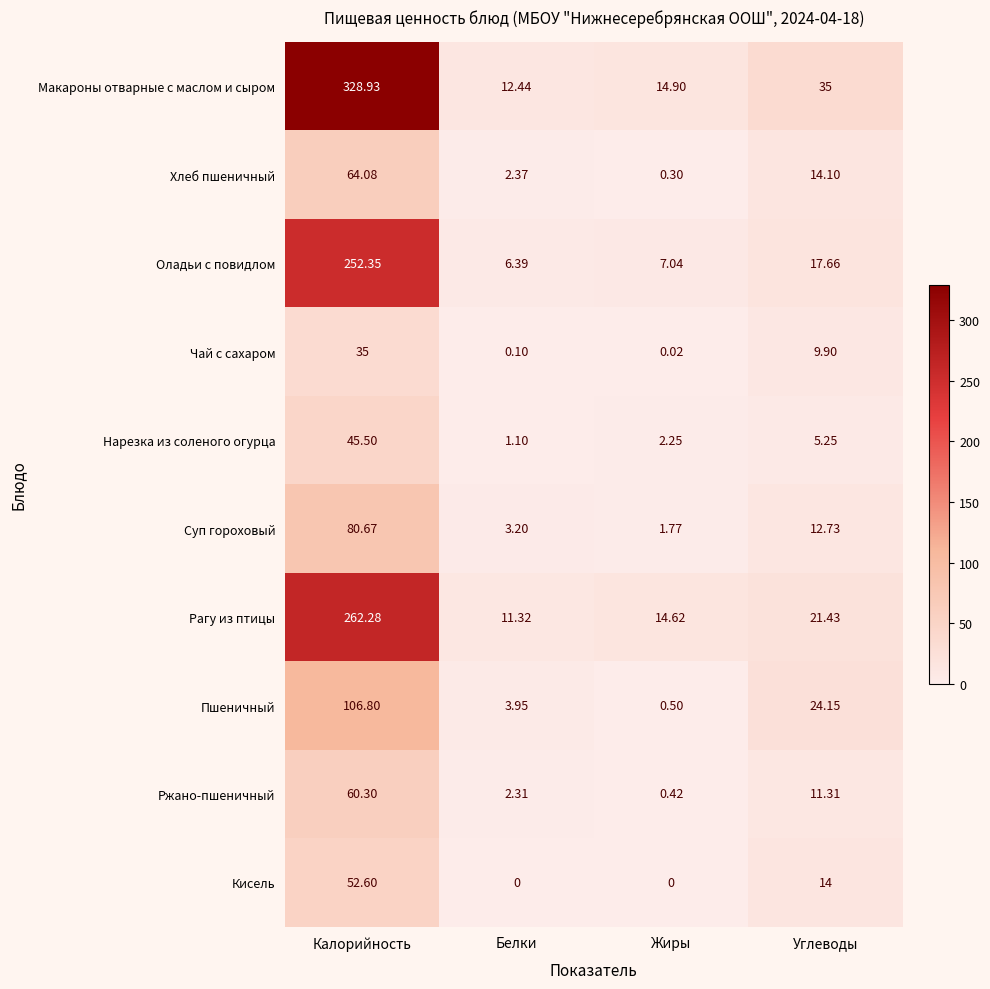

At which category is the sum across all series the highest?

Калорийность